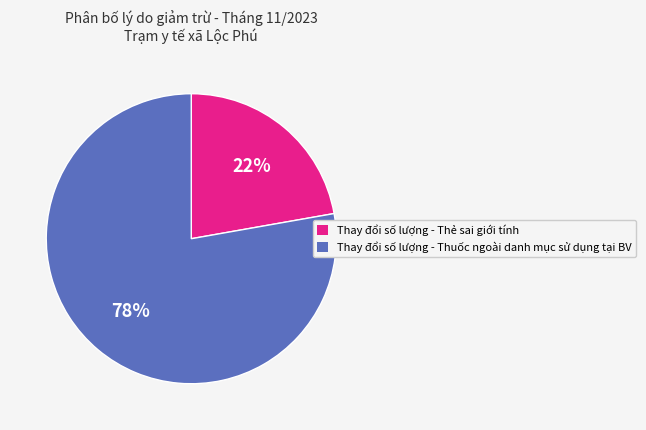

Count the number of slices in the pie.

2